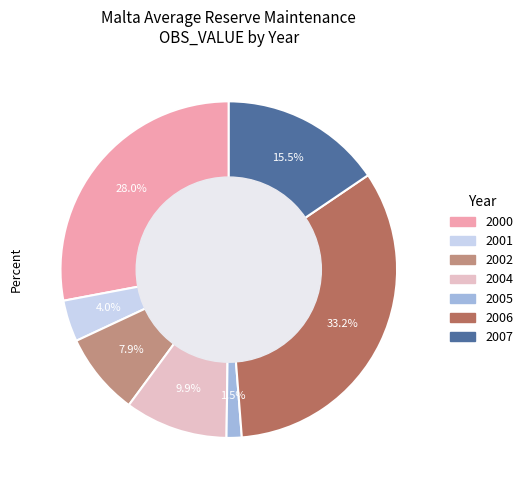

To the nearest percent, what is the average slice percentage?

14%